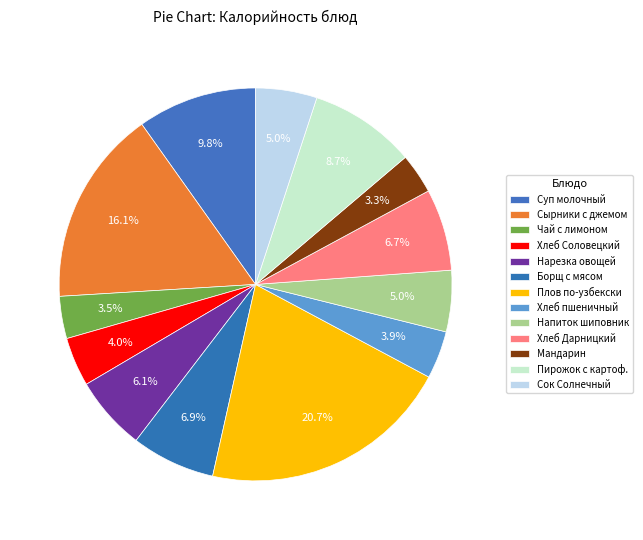

Count the number of slices in the pie.

13